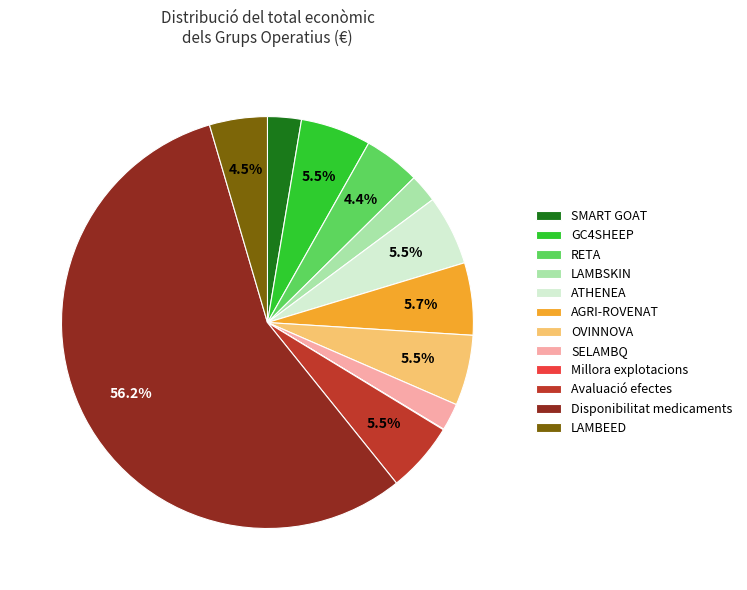

To the nearest percent, what is the average slice percentage?

8%